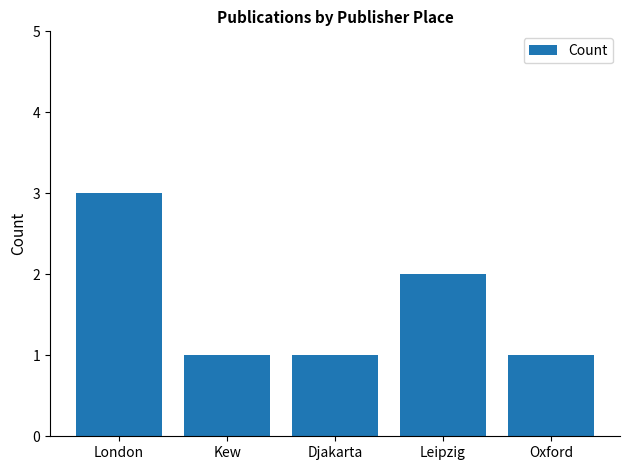

What is the label of the 5th bar from the left?

Oxford